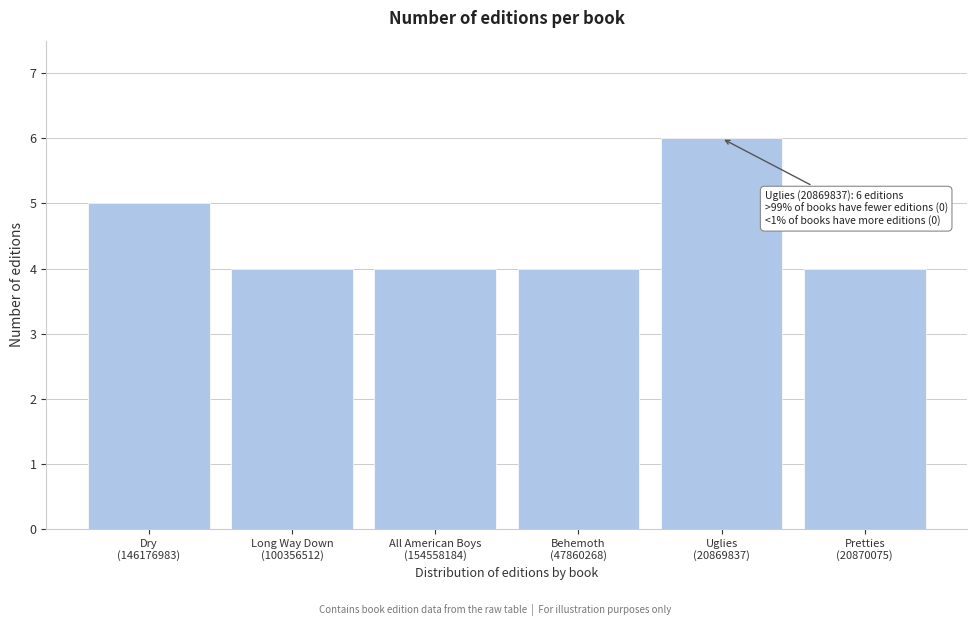

What is the value of the 3rd bar from the left?

4